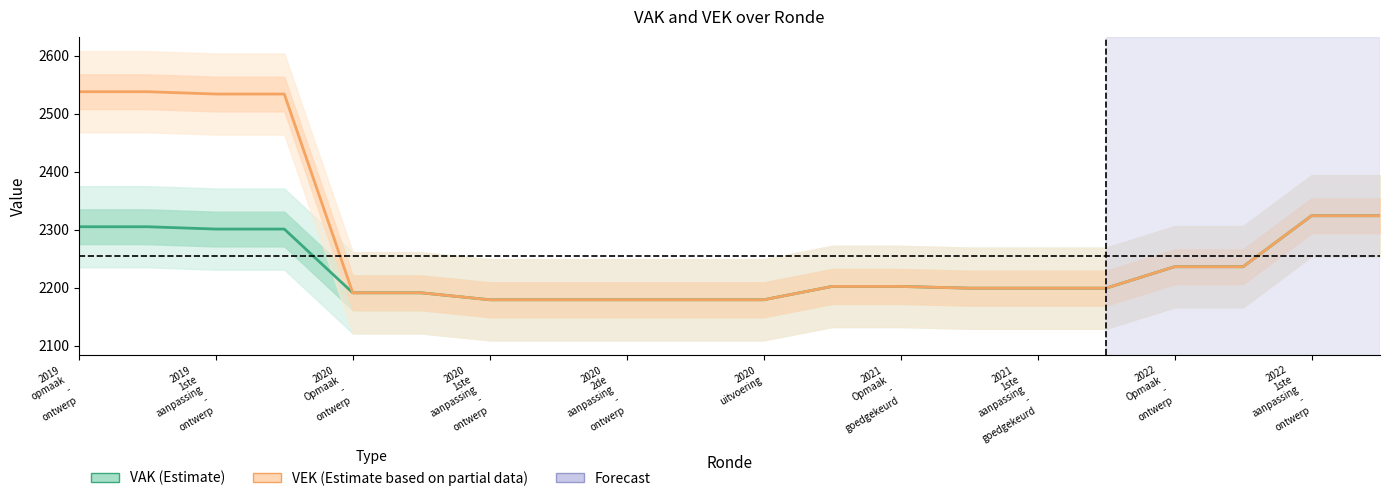

Which has a higher value, 15 or 2019
1ste
aanpassing
-
ontwerp?

2019
1ste
aanpassing
-
ontwerp